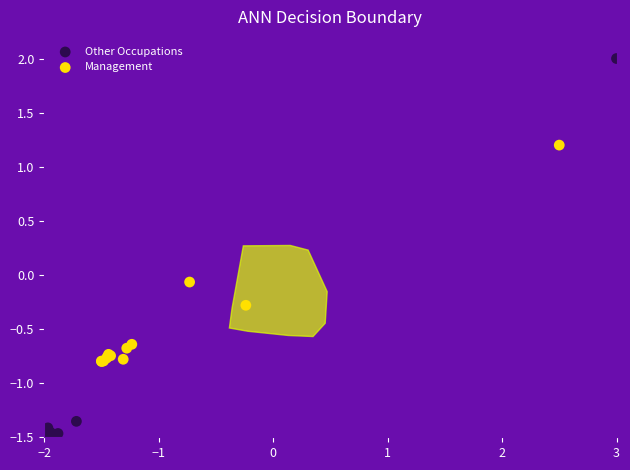

Which series contains the highest Y value?

Other Occupations